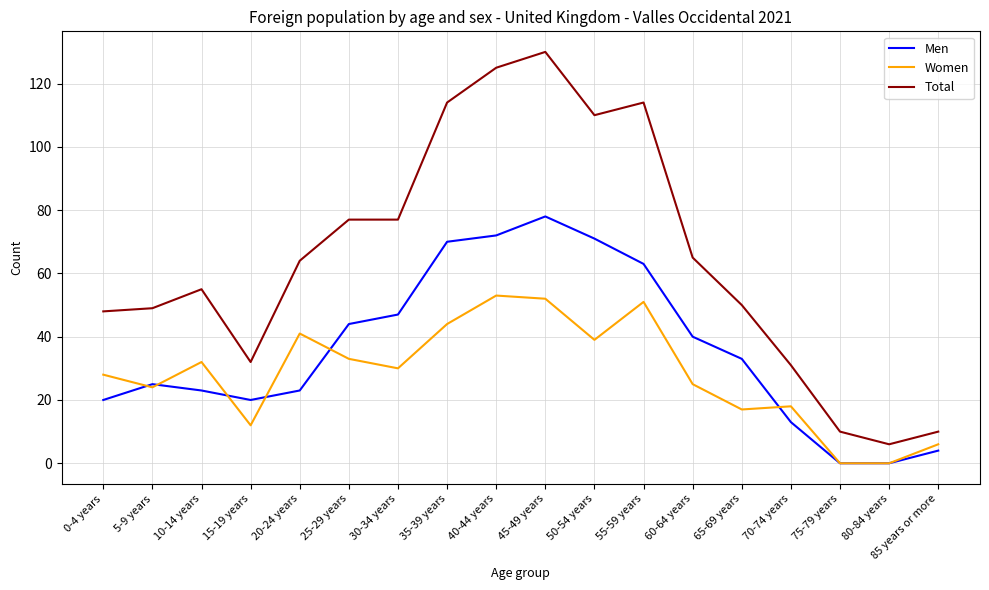

Between 25-29 years and 60-64 years, which series saw the biggest shift?

Total